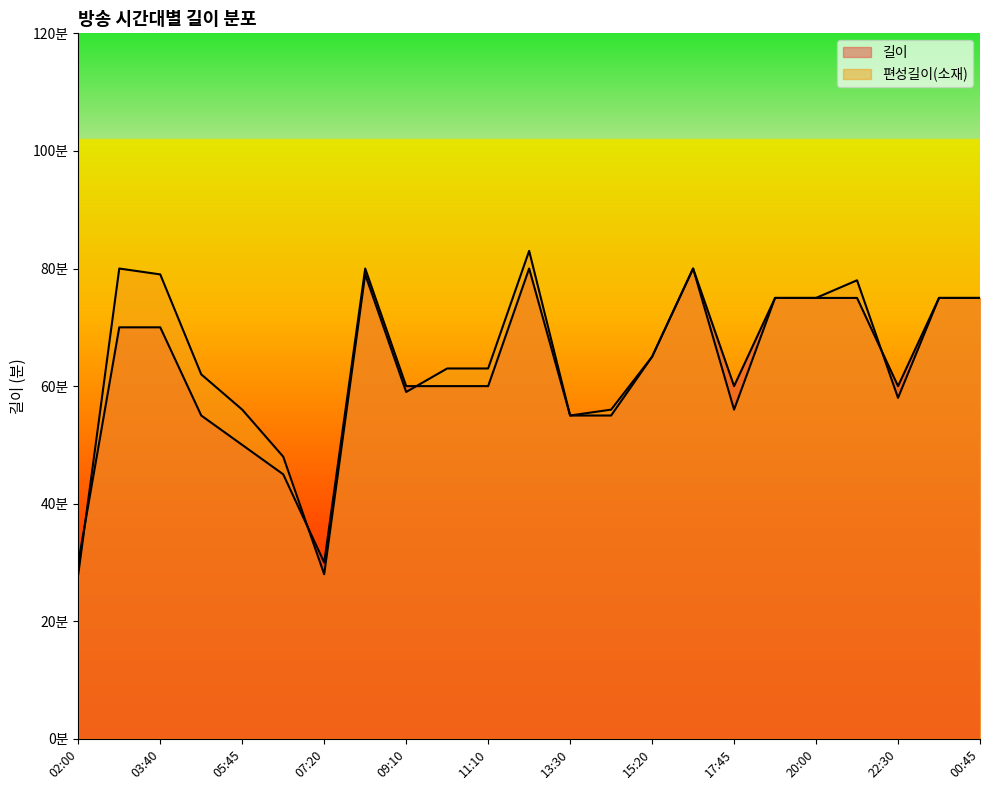

How many values in the 편성길이(소재) series are below 63?

10